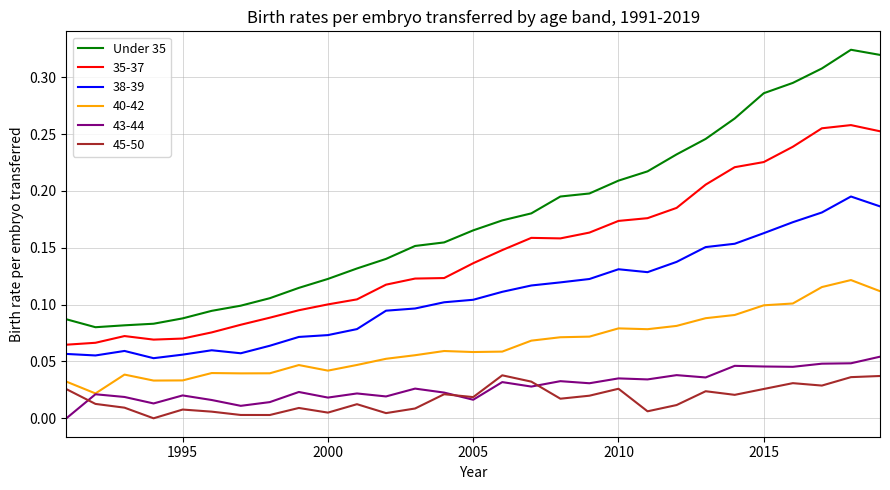

Which series has the largest total across all categories?

Under 35